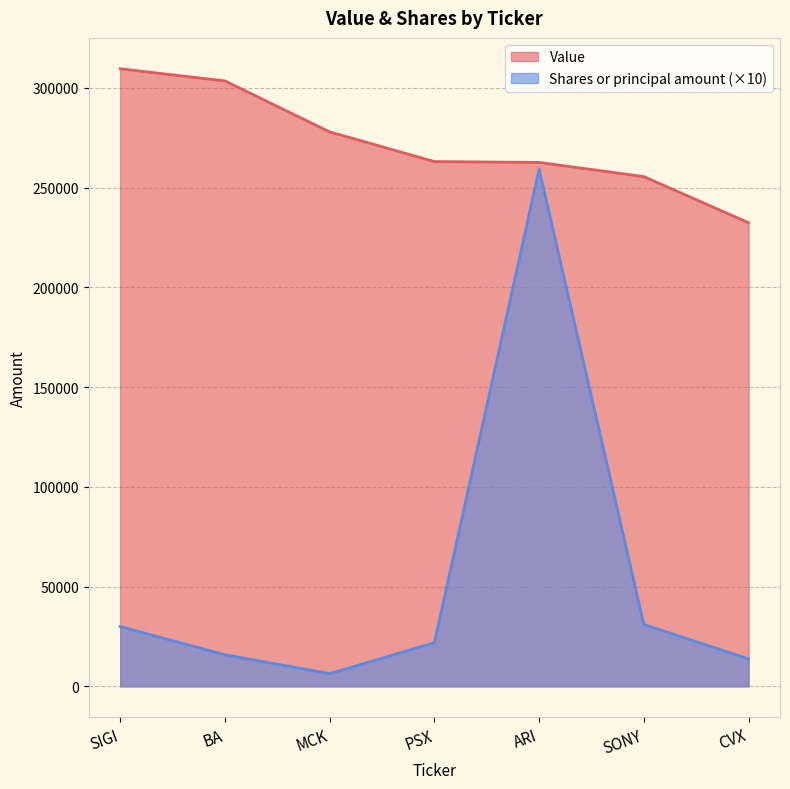

Does the chart display data point markers on the line(s)?

No